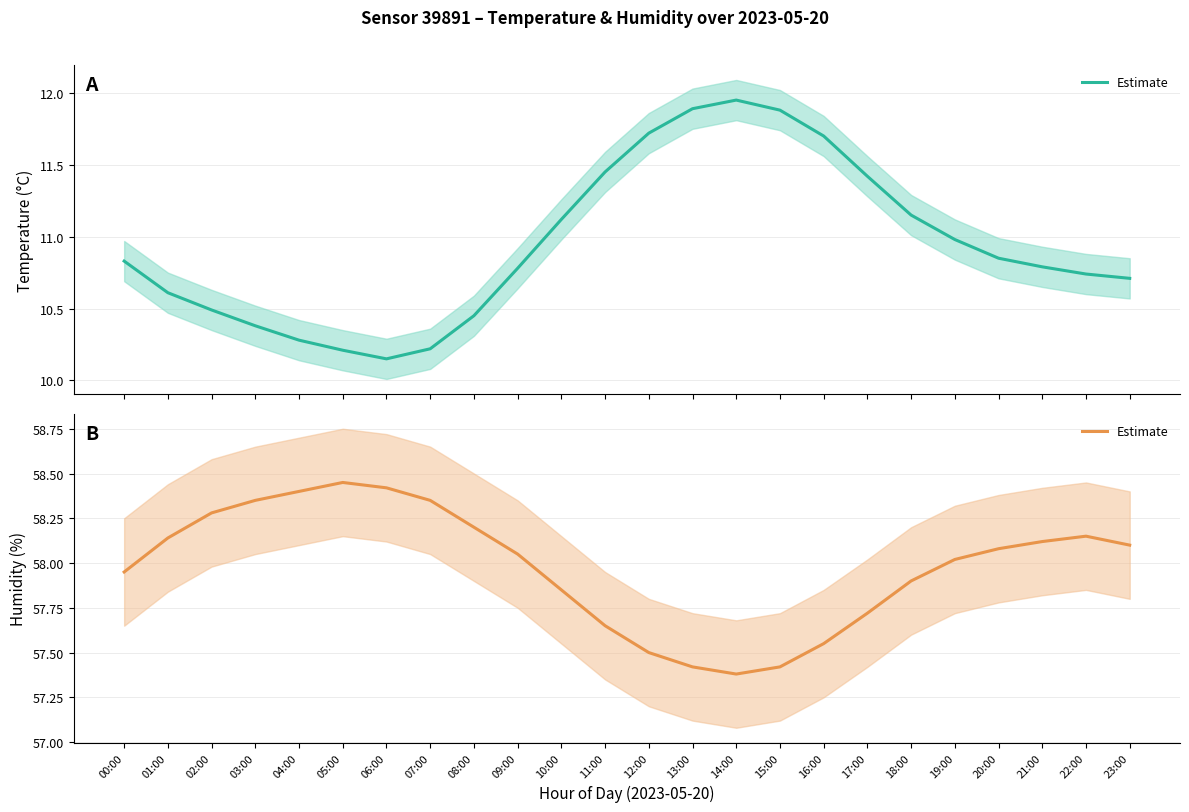

Is it true that the value at 02:00 is 58.3?

True